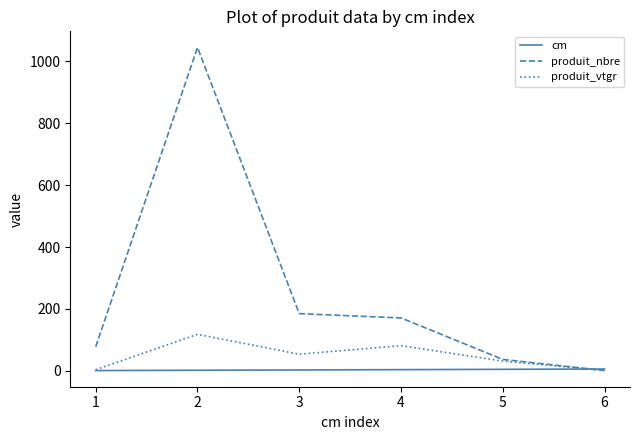

The produit_vtgr series shows 75.6 at 1. True or false?

False